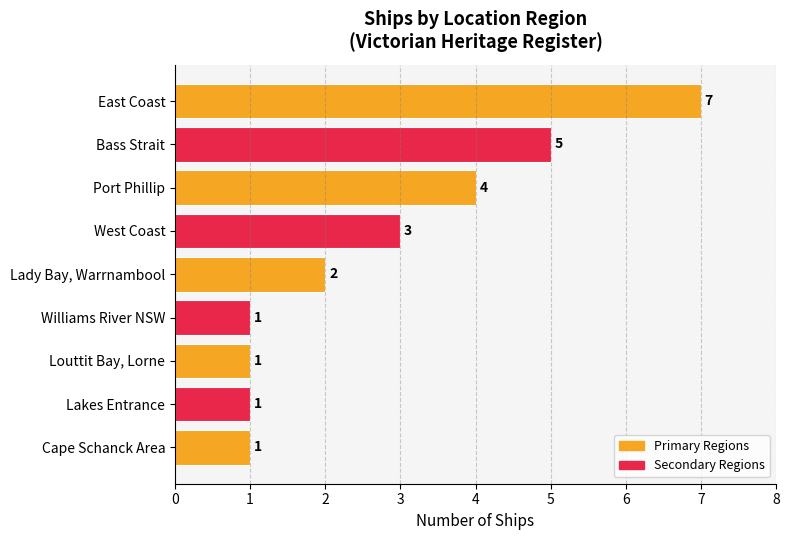

Count the number of categories in the chart.

9